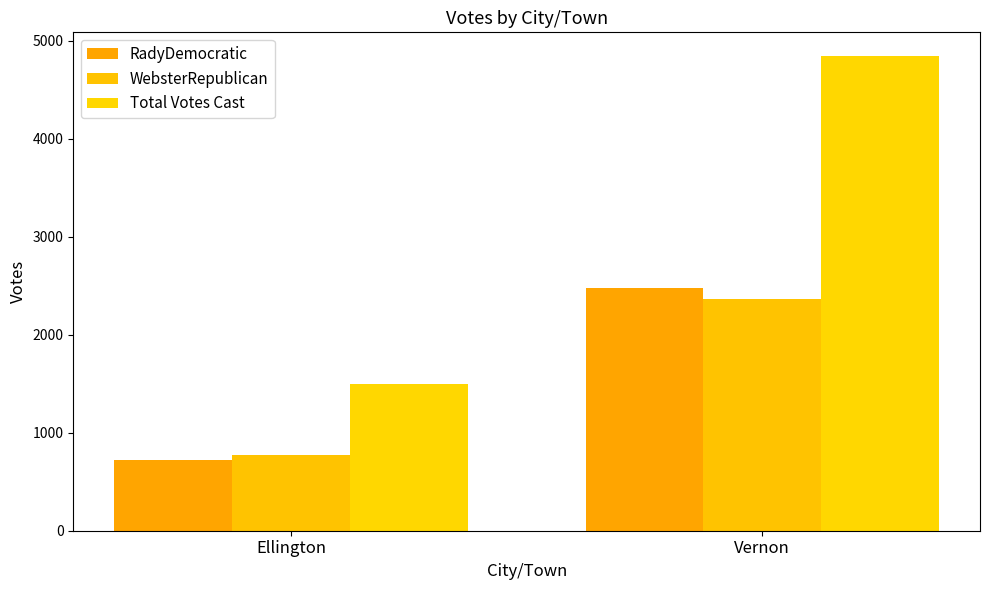

Are the bars grouped side by side (vs. stacked)?

Yes